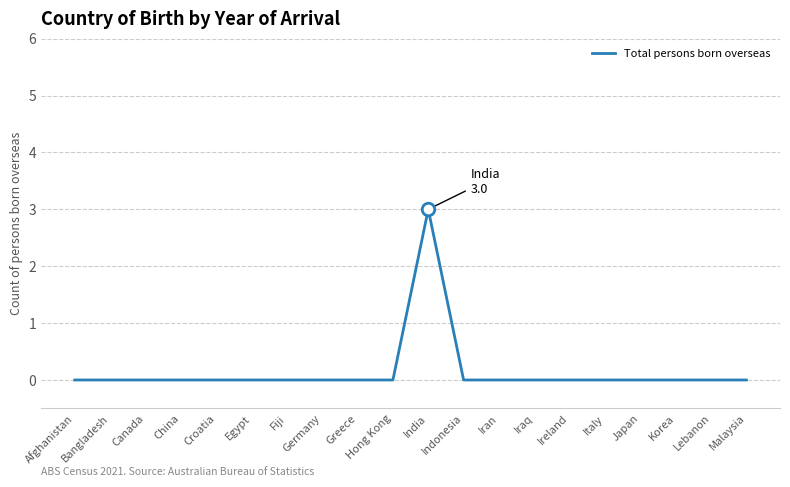

The value at Indonesia is -2. True or false?

False